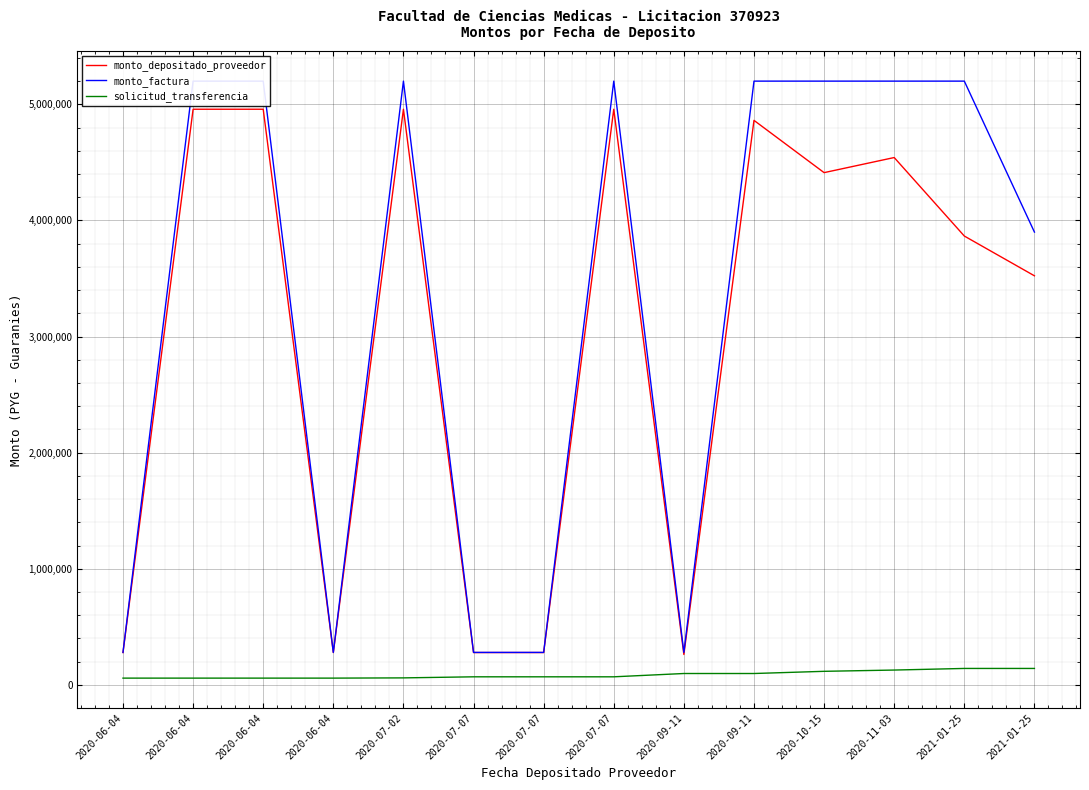

At which category does monto_factura reach its first local valley?

2020-06-04